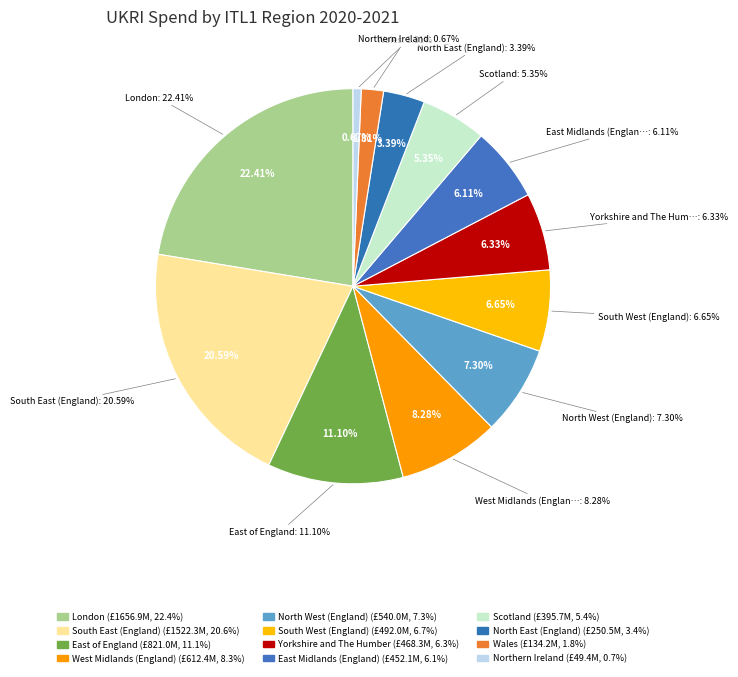

Is Wales the majority of the pie?

No